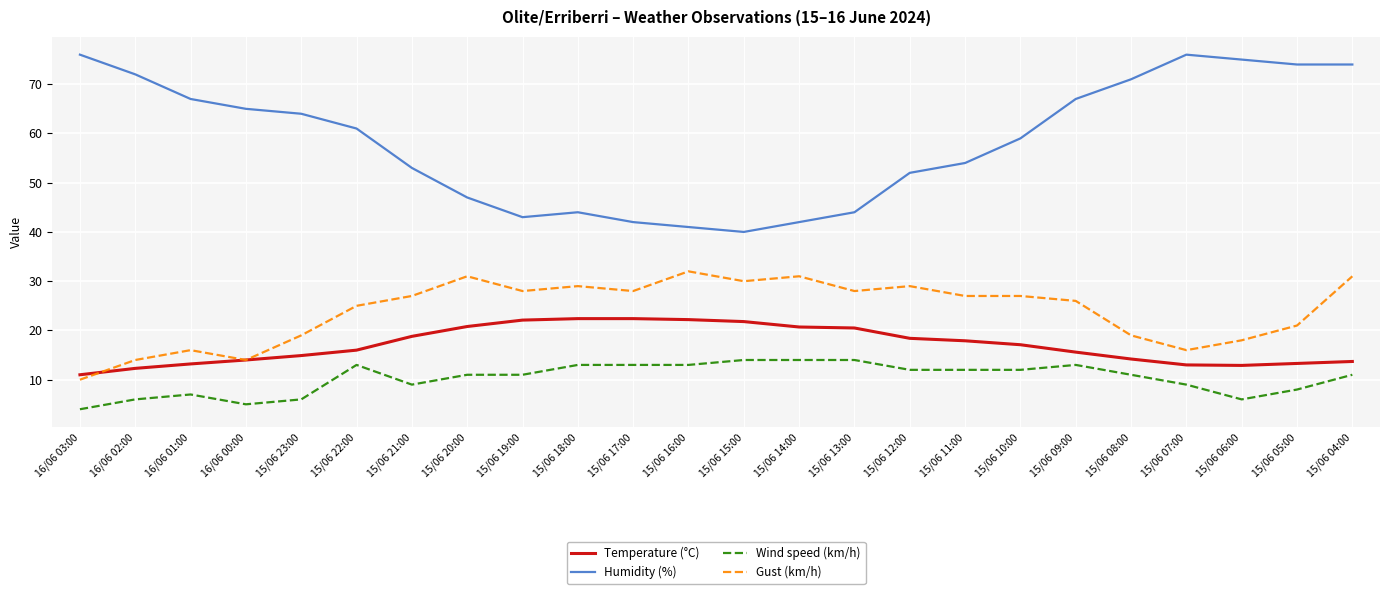

What is the difference between the Wind speed (km/h) values at 15/06 06:00 and 15/06 08:00?

5.0